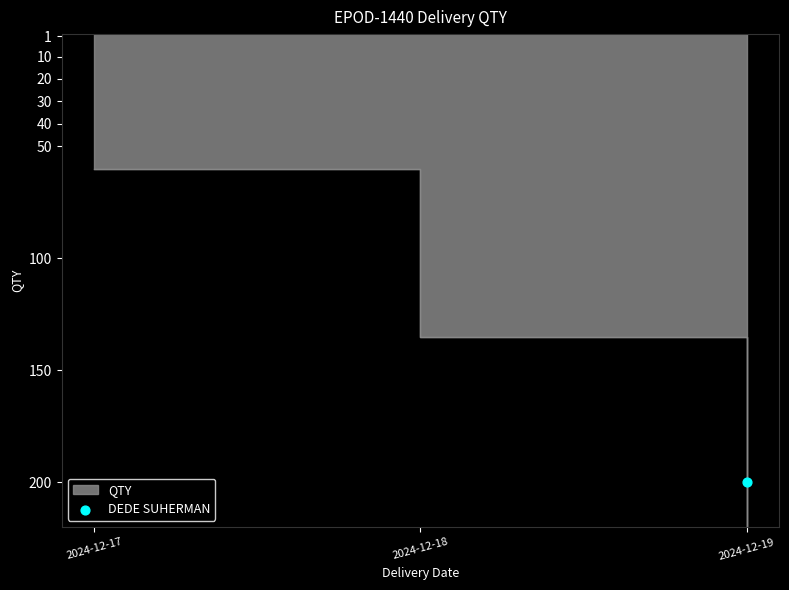

What is the change in value from 2024-12-19 to 2024-12-18?

-96